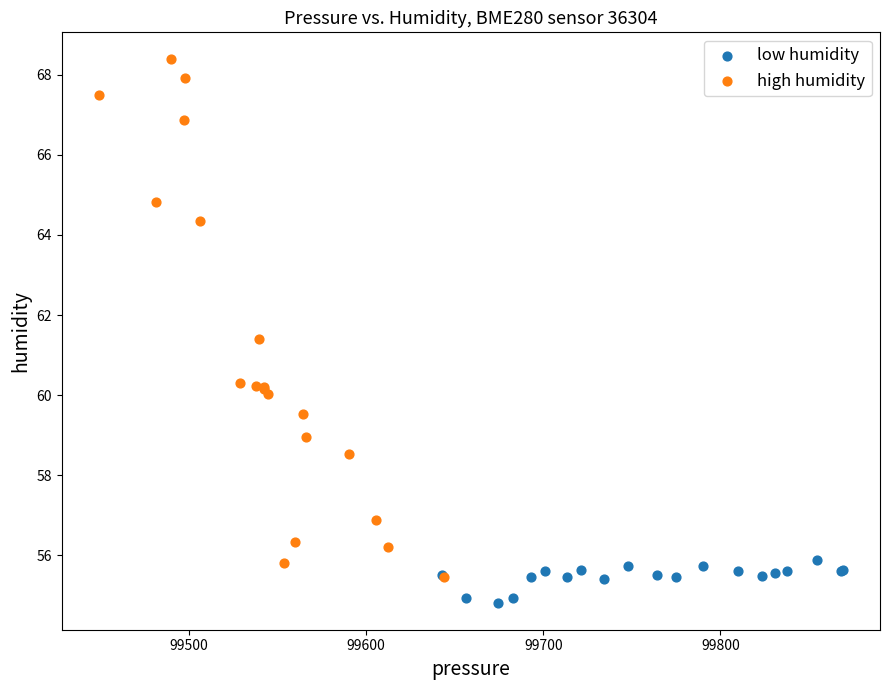

Which series reaches the minimum Y coordinate?

low humidity